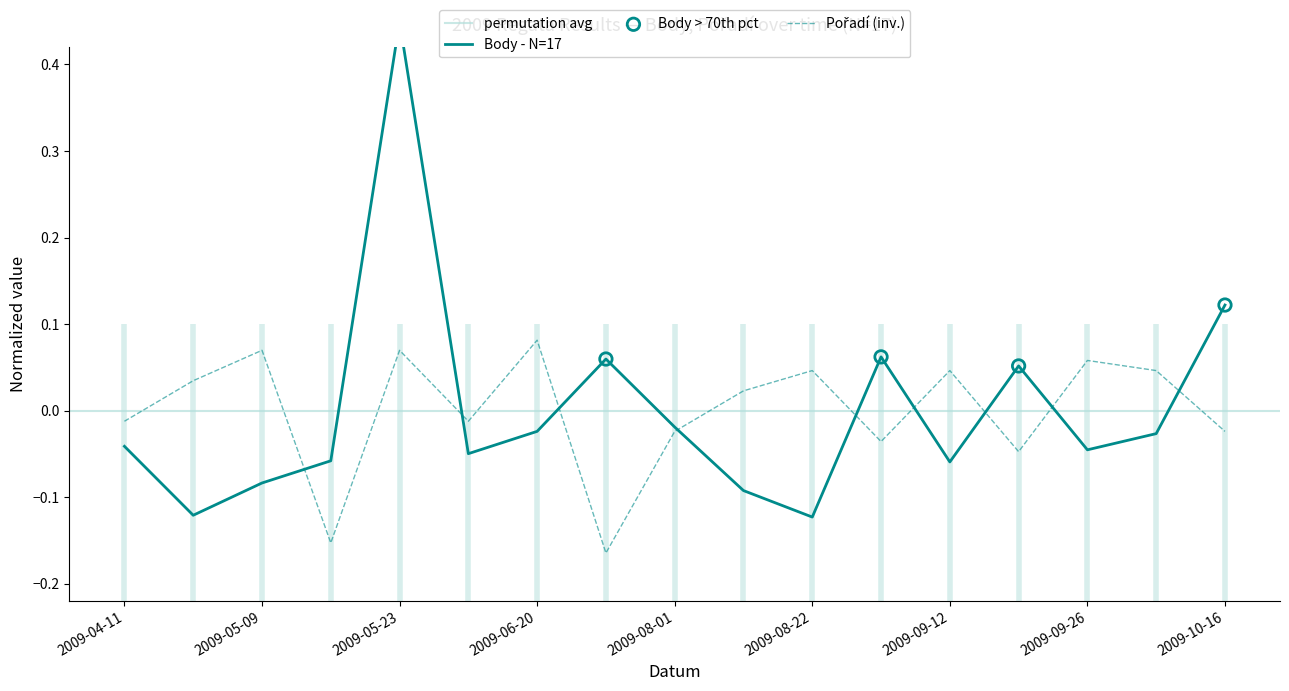

At how many categories does at least one series exceed 0?

13